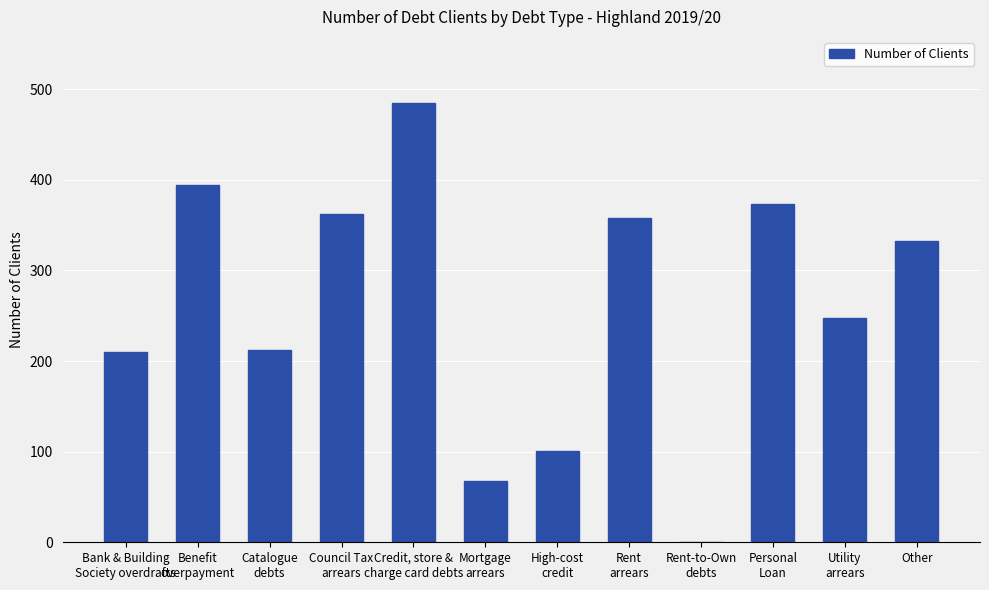

At which label does the data first exceed 332?

Benefit
overpayment